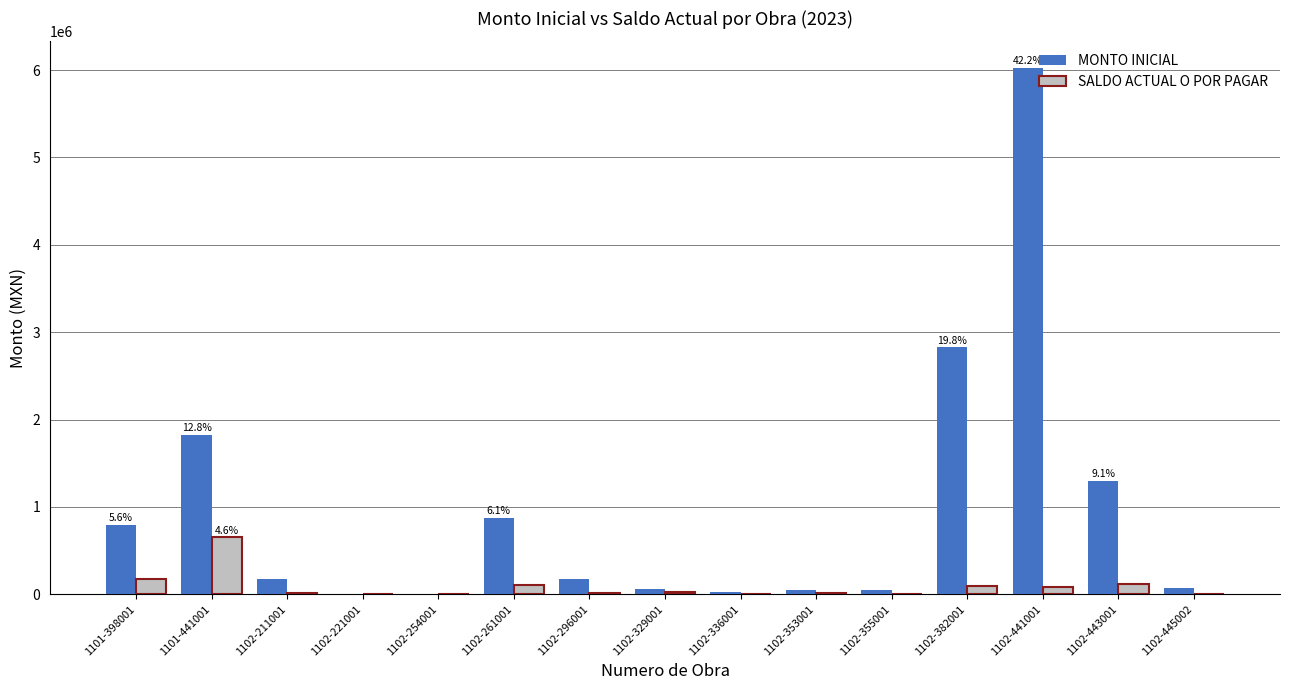

What is the spread (max minus min) of values at 1102-445002?

71128.4